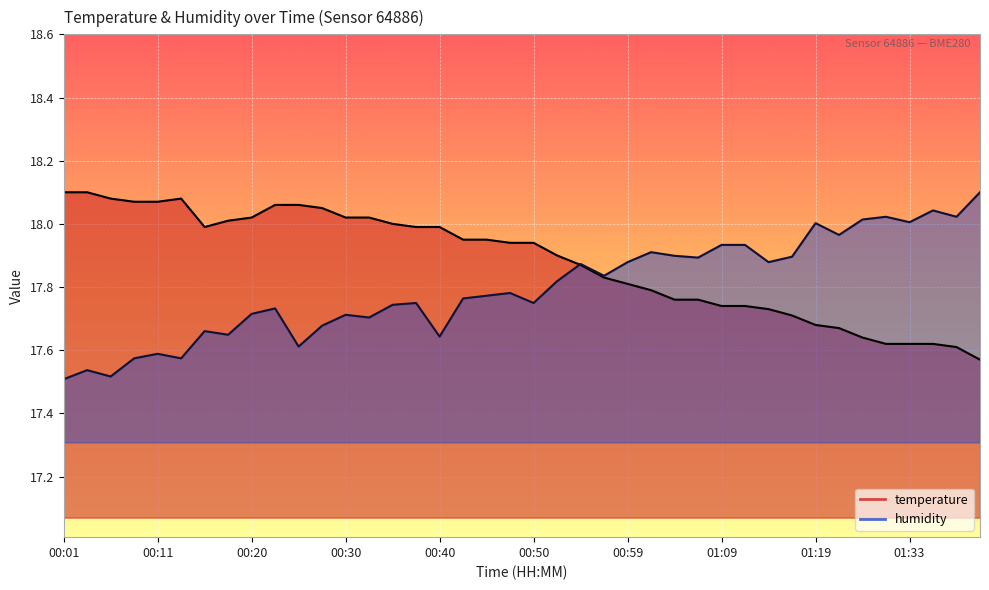

Read the humidity value at 00:40.

17.6